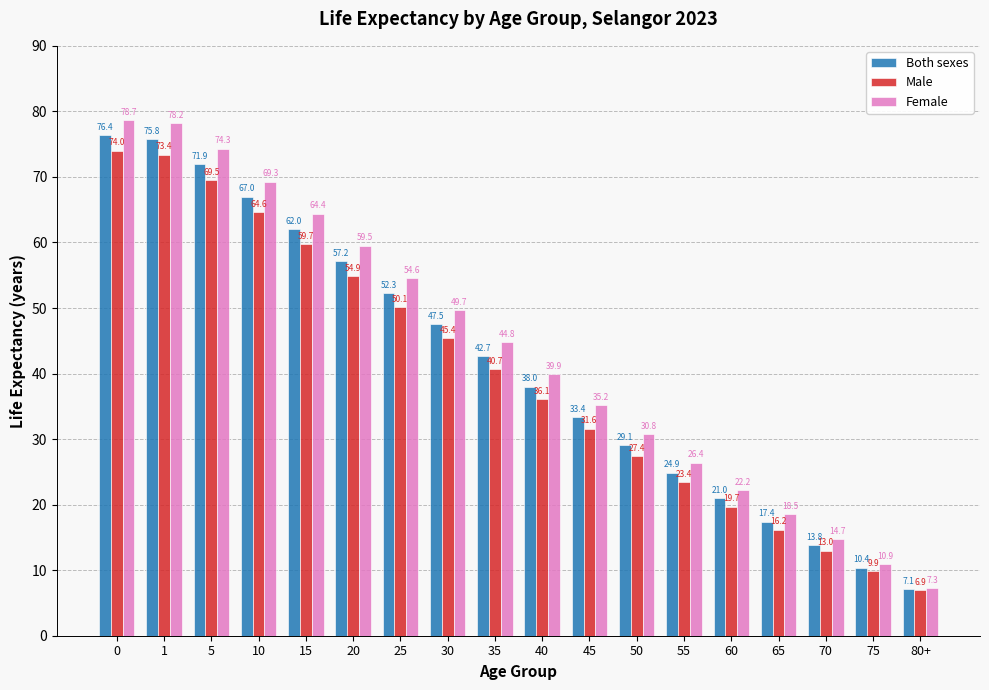

Is the value of Male at 80+ greater than the value of Female at 80+?

No